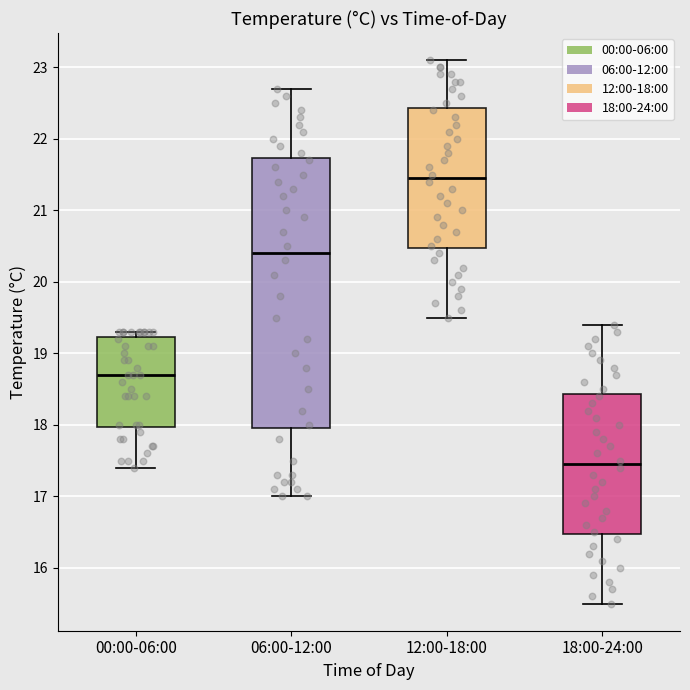

Which box has the lowest median line?

18:00-24:00